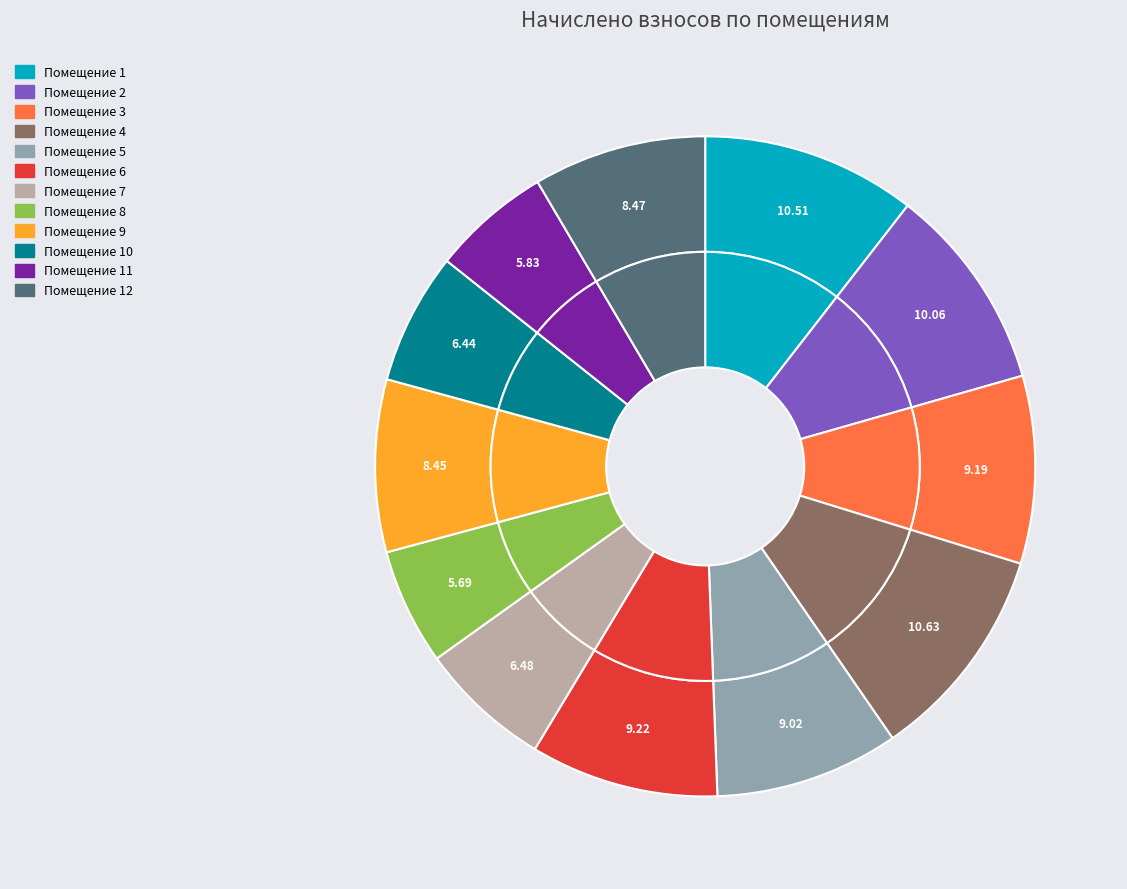

Does 9 represent more than half of the total?

No